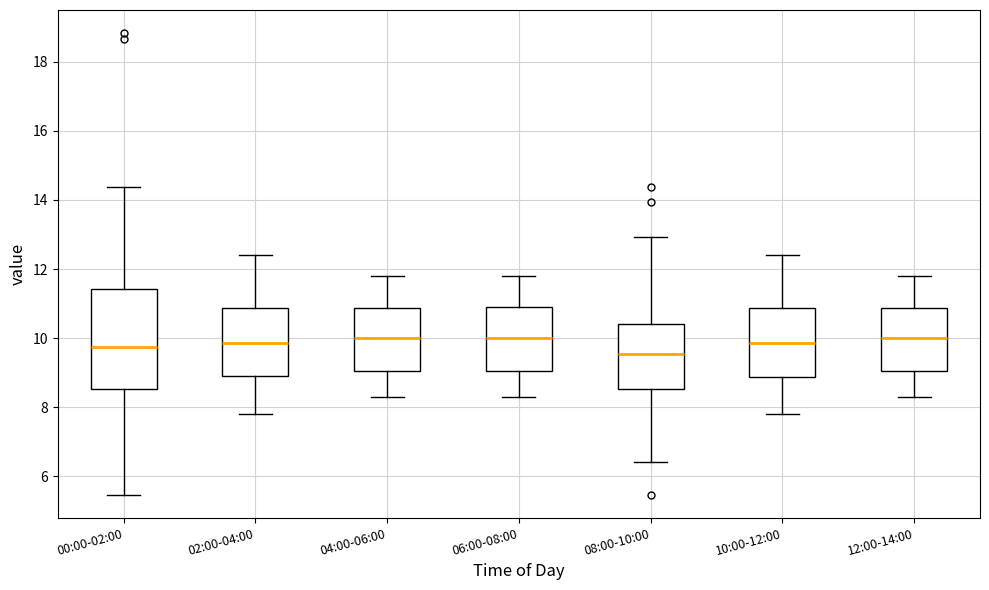

Where does the median line of the box for 04:00-06:00 sit on the y-axis? The values are not printed on the chart, so give them approximately, as read against the axis.

10.0